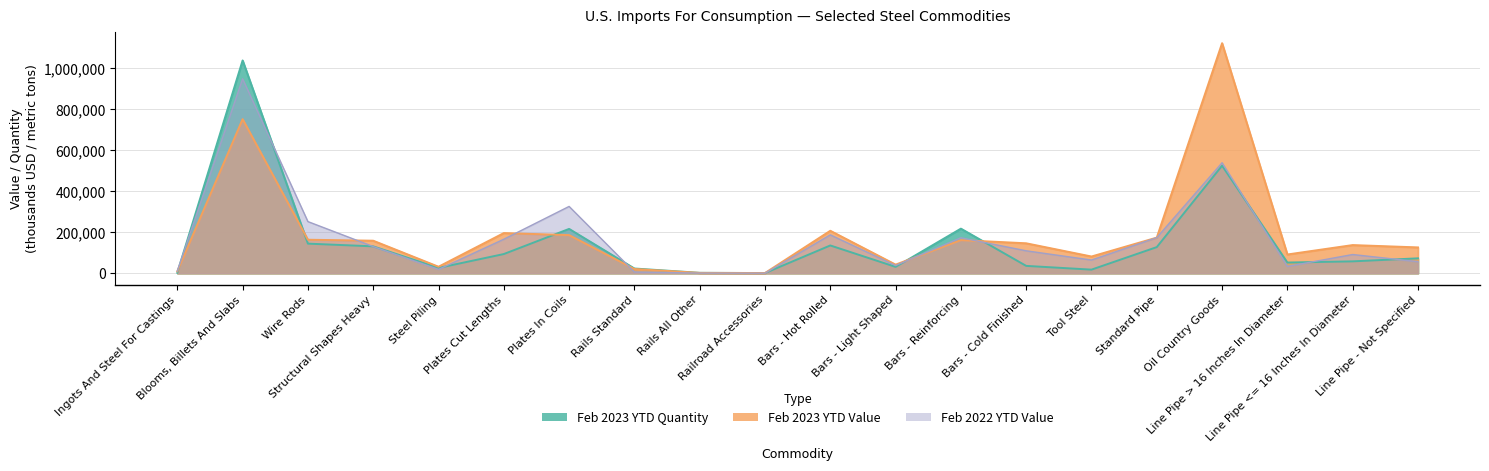

What is the smallest value displayed?

403